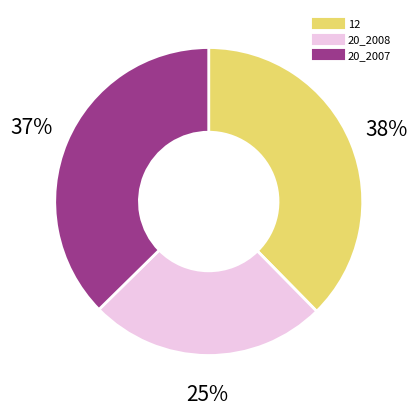

To the nearest percent, what is the difference between the largest and smallest slice percentages?

13%